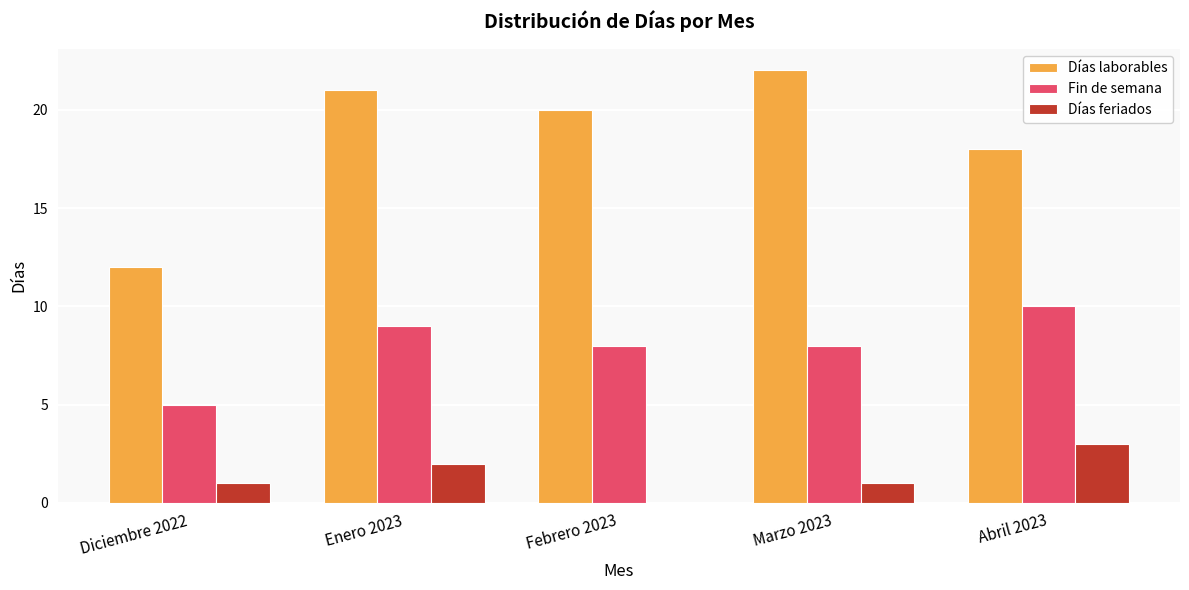

Is it true that Fin de semana equals 2 at Abril 2023?

False